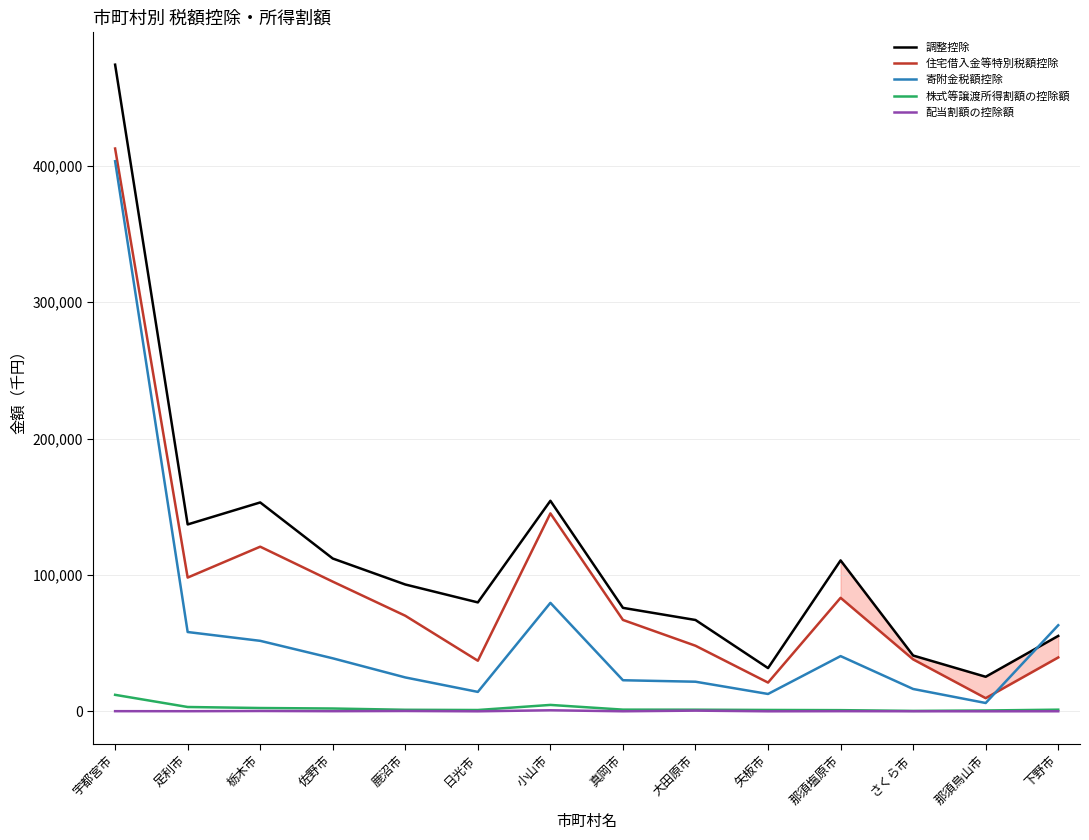

What is the lowest value of the 住宅借入金等特別税額控除 series?

9640